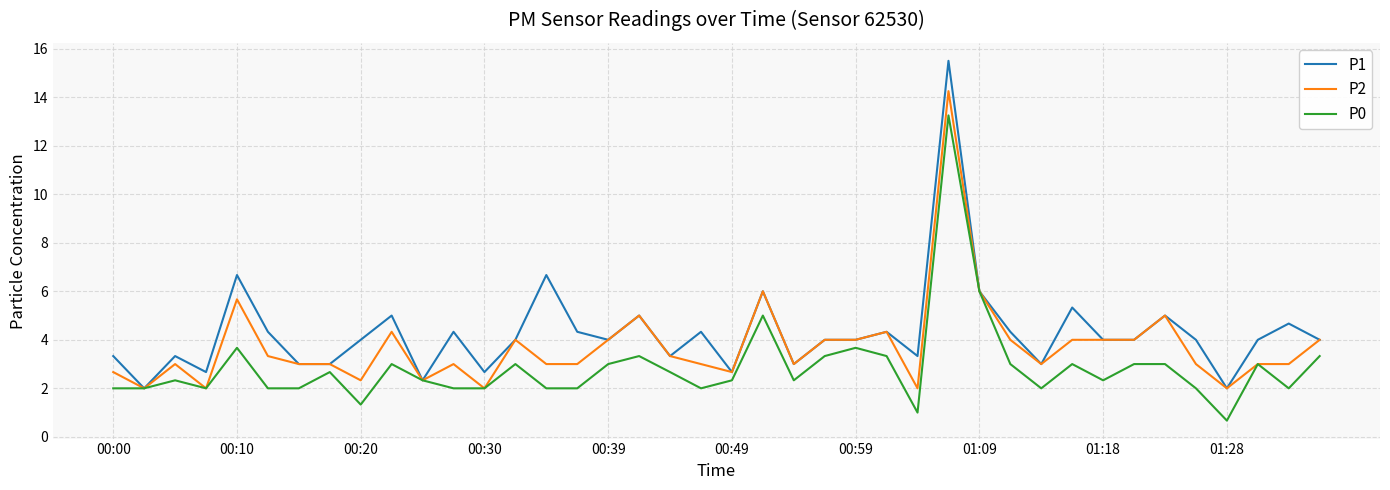

True or false: P2 has more than 1 points higher than both neighbors.

True